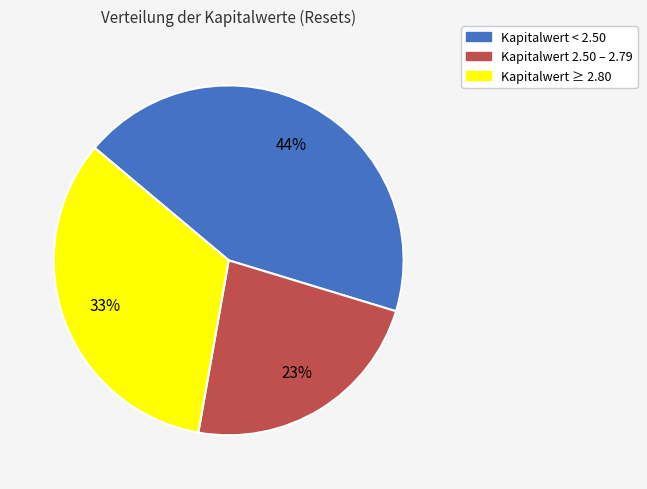

To the nearest percent, what is the difference between the largest and smallest slice percentages?

21%